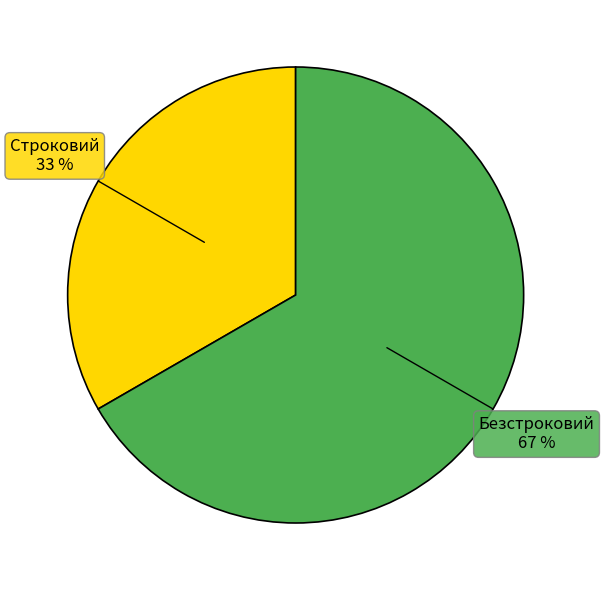

Does any single category account for the majority?

Yes